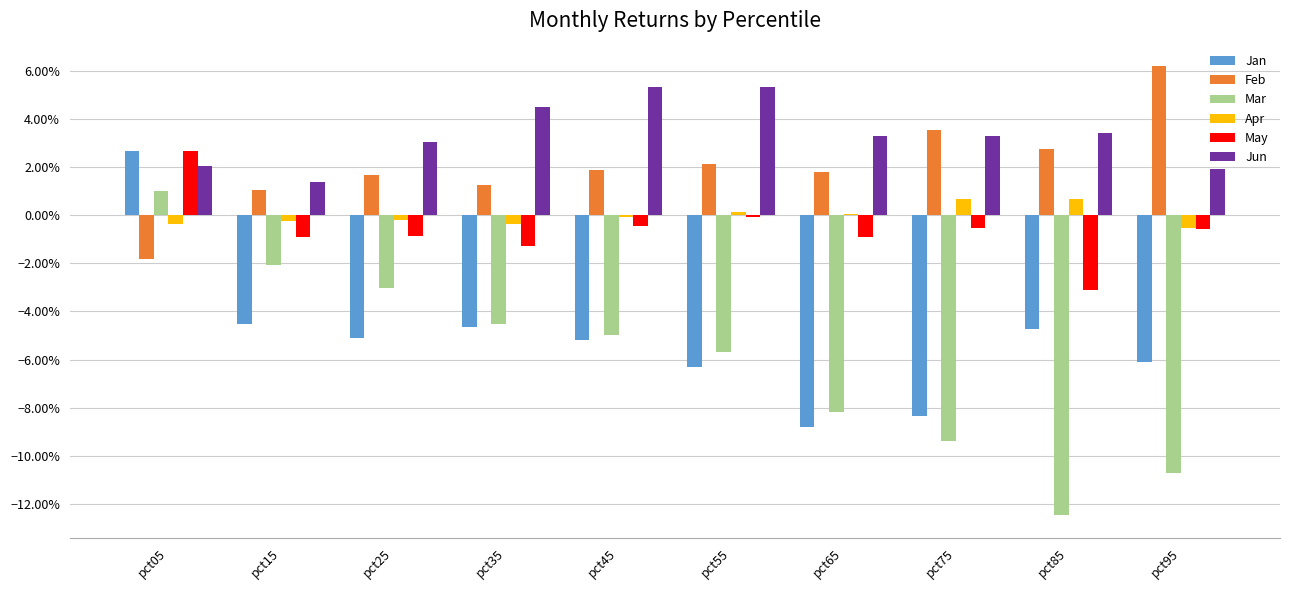

What is the spread (max minus min) of values at pct35?

0.1